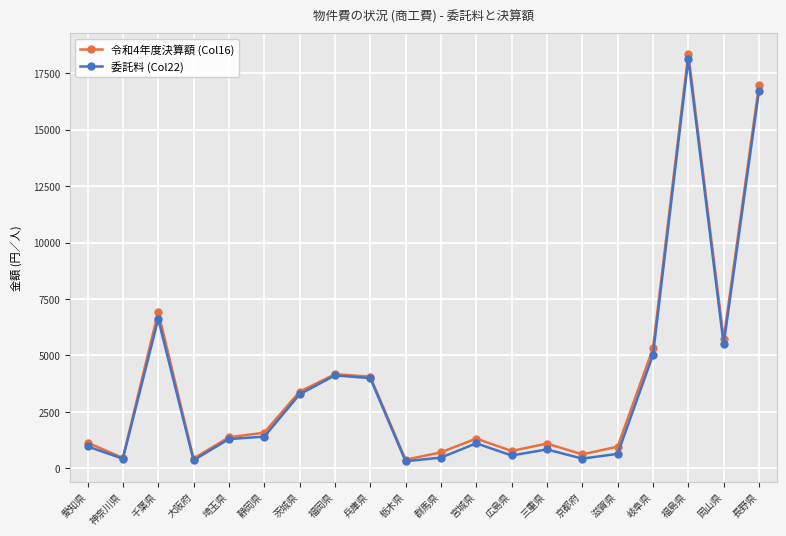

Which category has the highest value across all series?

福島県